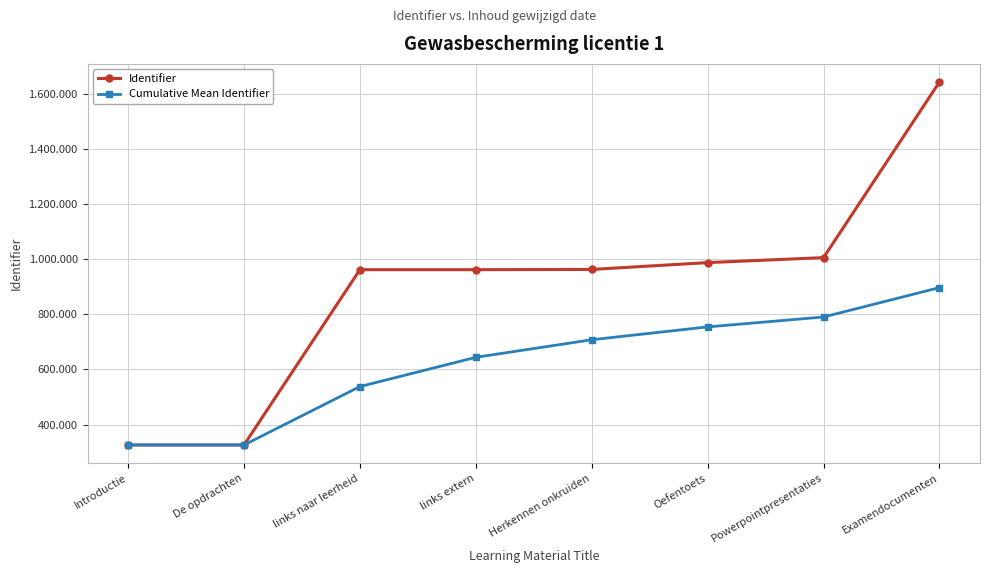

What is the label of the 6th point from the left?

Oefentoets